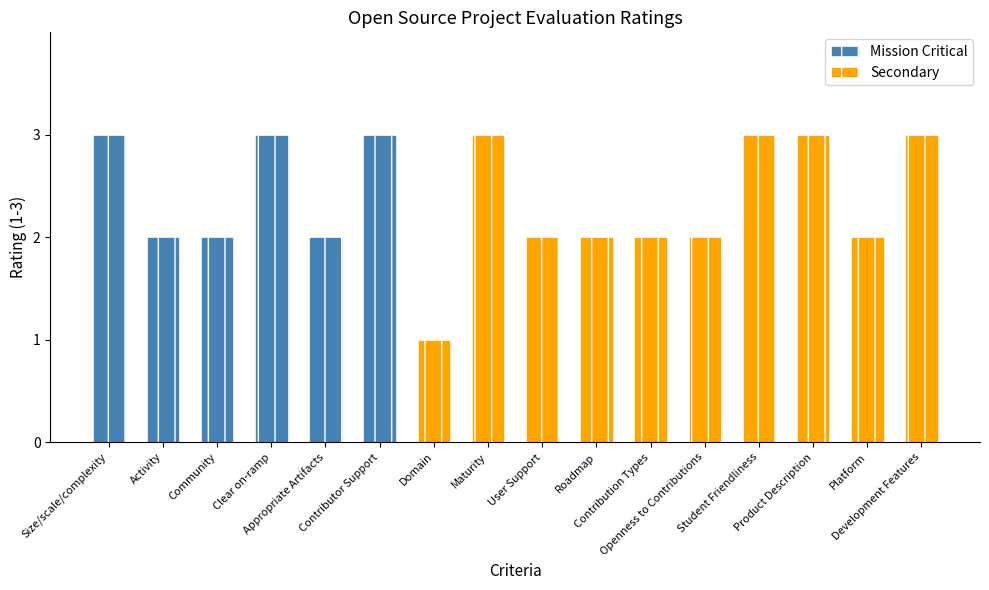

The value of Mission Critical at Domain is 2. True or false?

False